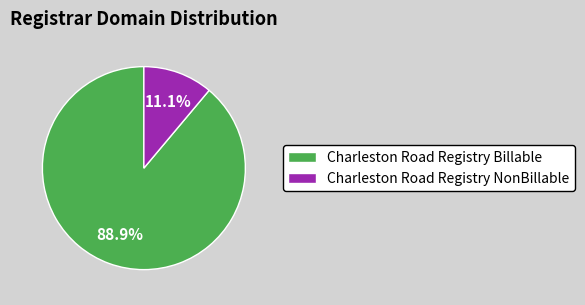

Count the number of slices in the pie.

2